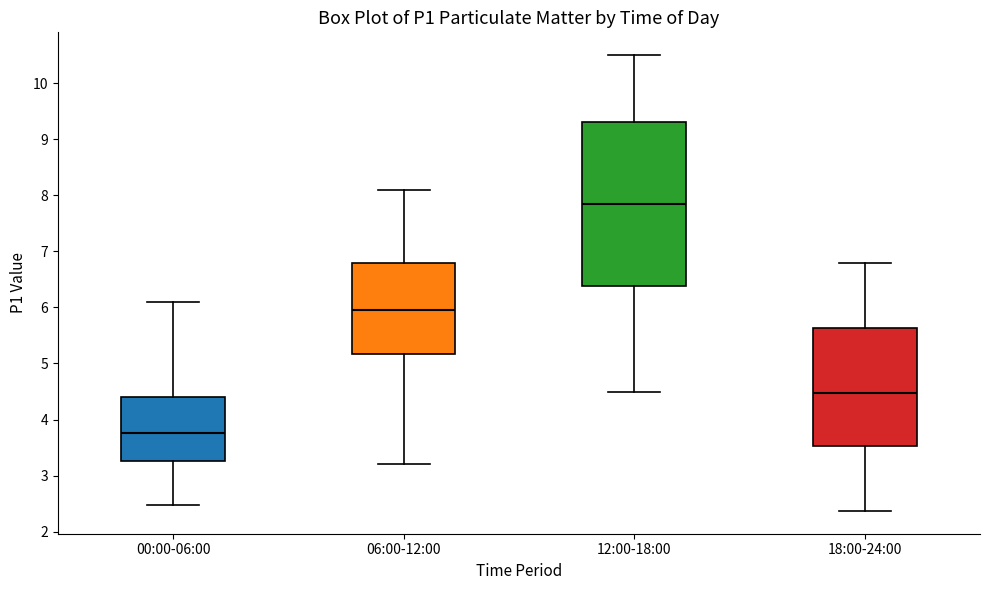

Where does the median line of the box for 12:00-18:00 sit on the y-axis? The values are not printed on the chart, so give them approximately, as read against the axis.

7.9